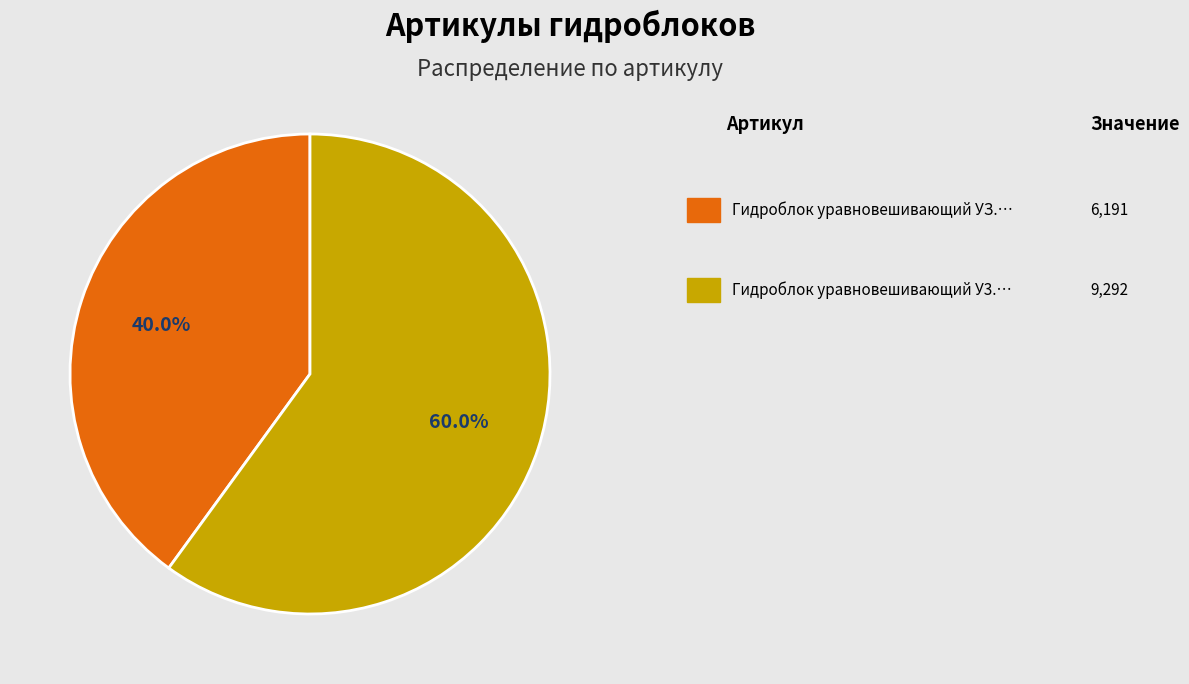

Is there a majority slice in this chart?

Yes